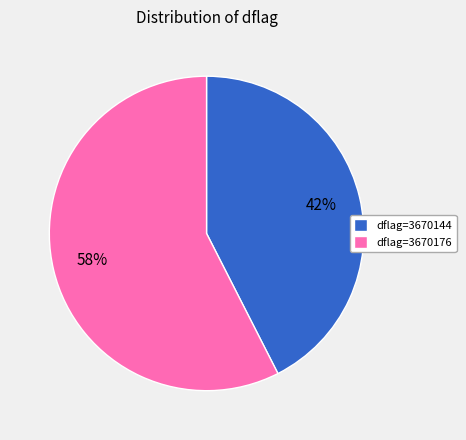

Is the sum of dflag=3670176 and dflag=3670144 greater than half?

Yes